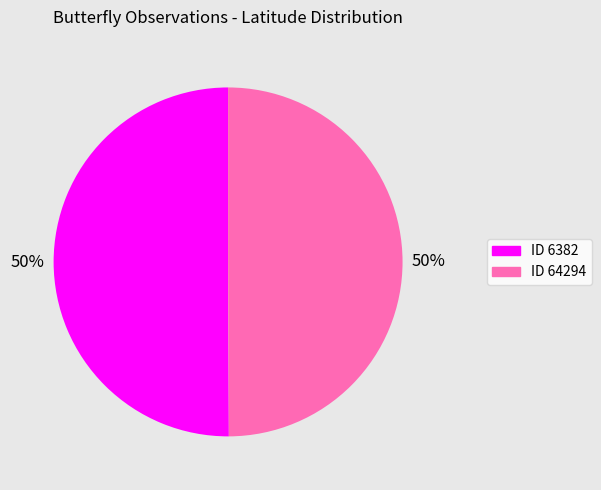

Count the number of slices in the pie.

2